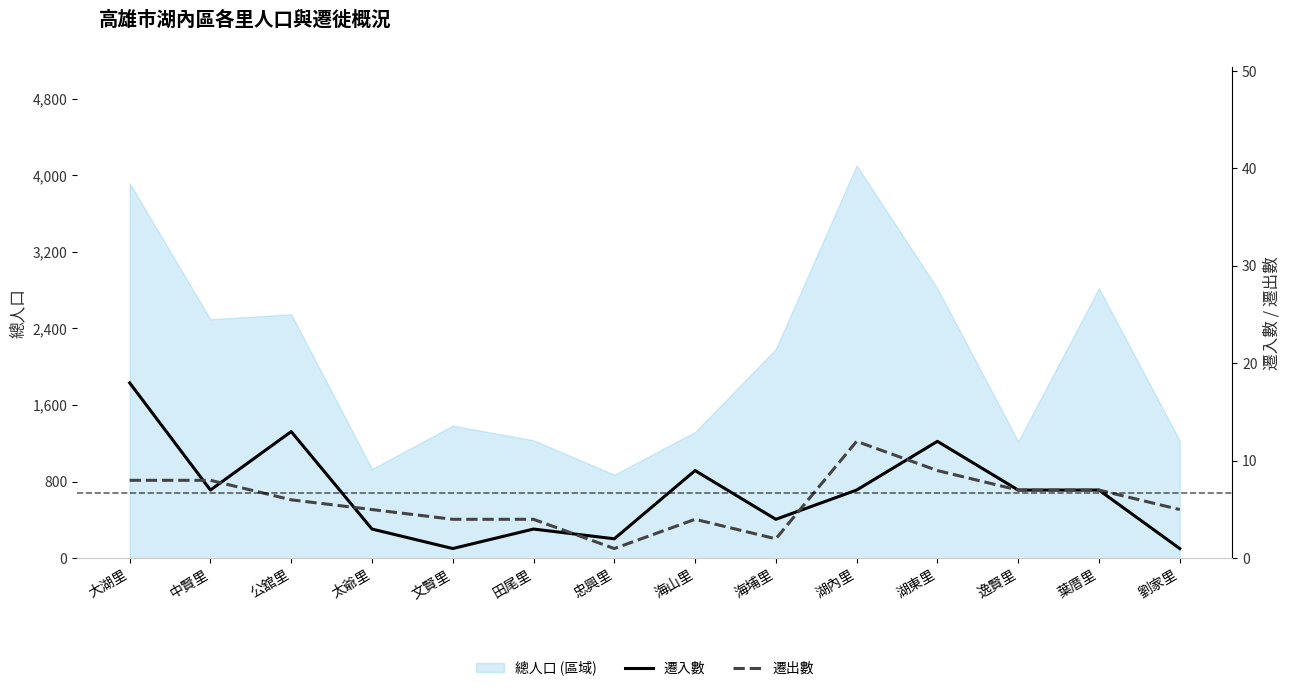

What is the label of the 7th point from the left?

忠興里